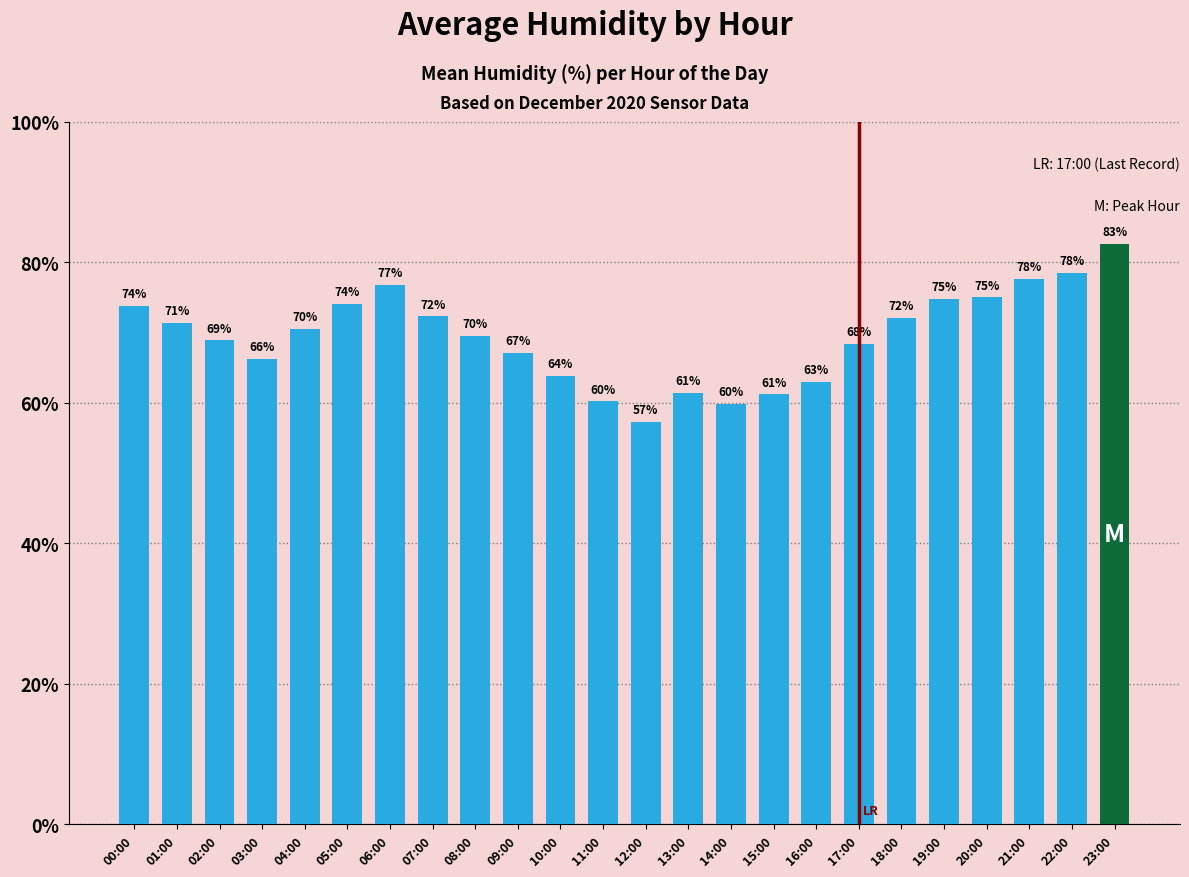

What is the label of the 1st bar from the left?

00:00